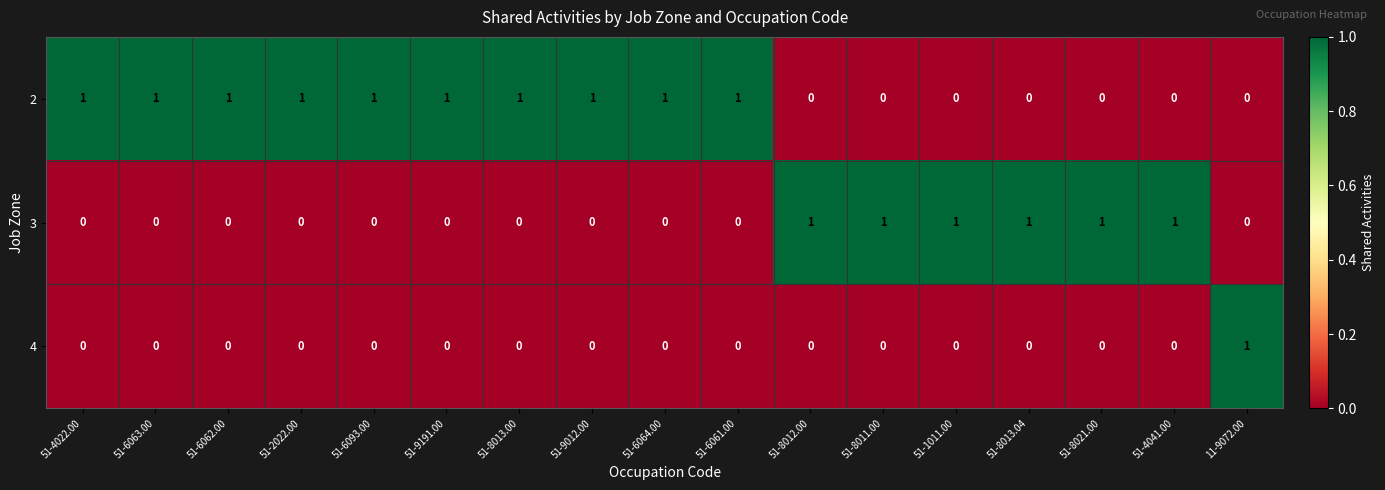

Count the 4 values in the range 0 to 1.

17